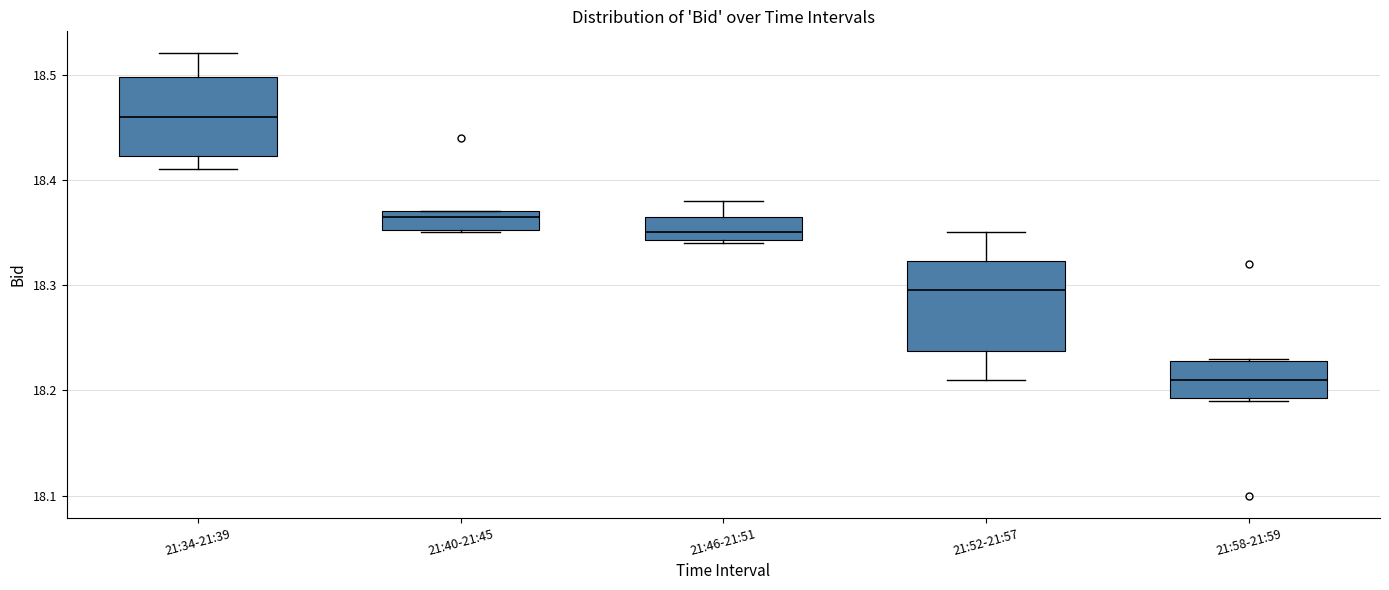

Which box's median line is the lowest?

21:58-21:59